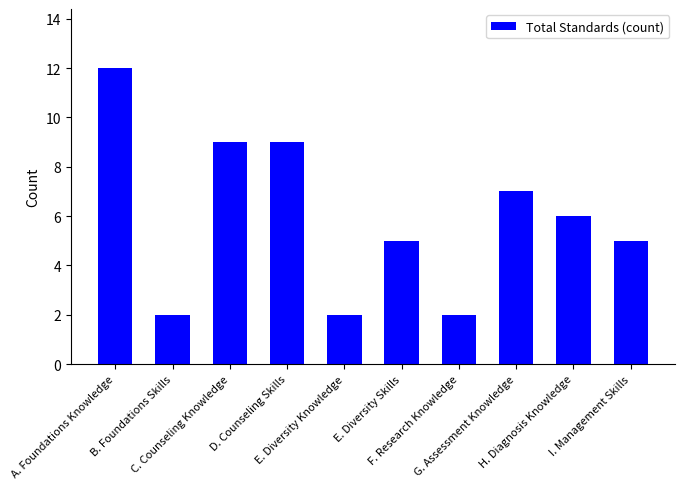

What is the sum of the values at A. Foundations Knowledge and C. Counseling Knowledge?

21